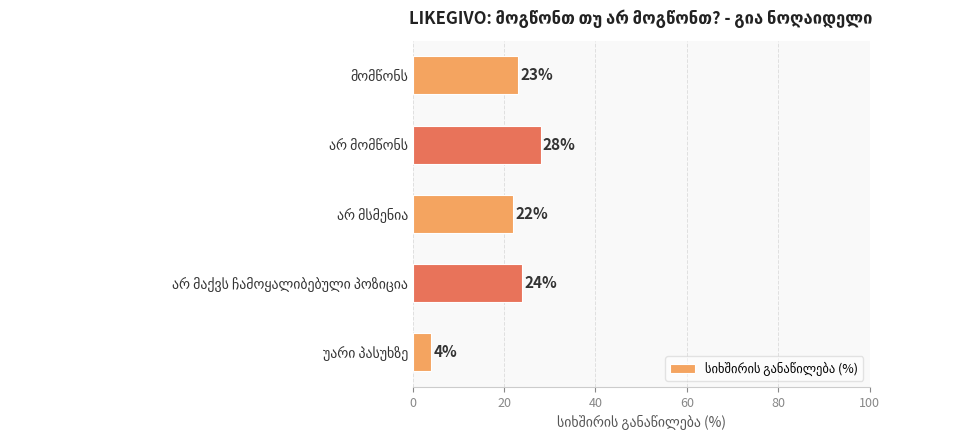

How many distinct data groups are displayed?

1